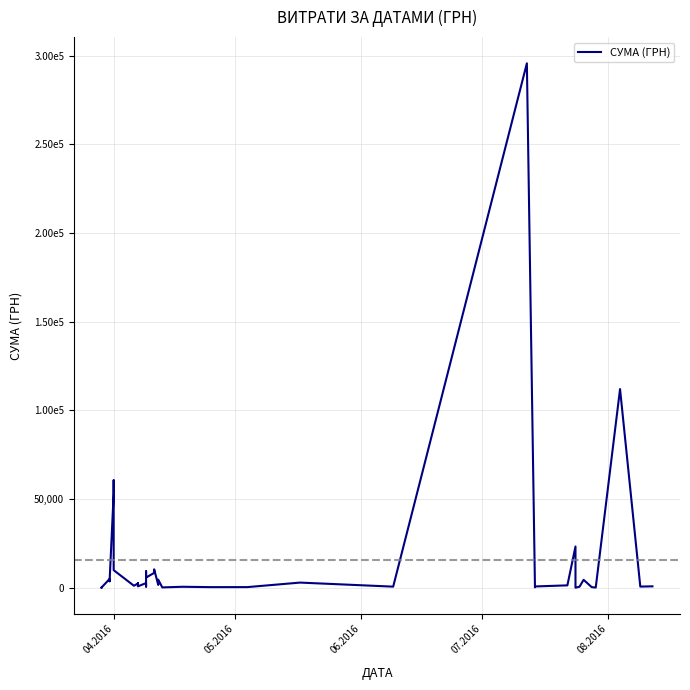

Reading left to right, transcribe all the data shown in this chart.

97.8	100.0	97.8	4960.2	3635.4	3855.6	53028.9	60564.6	9898.4	1111.6	2354.0	2607.0	774.4	2600.0	633.1	9235.2	5720.2	8360.4	10355.9	1592.4	4573.8	173.9	527.8	323.2	339.4	2886.0	600.0	295638.6	200.8	708.4	1321.3	23228.0	11.2	574.6	4460.0	331.6	97.8	111990.4	633.1	775.0